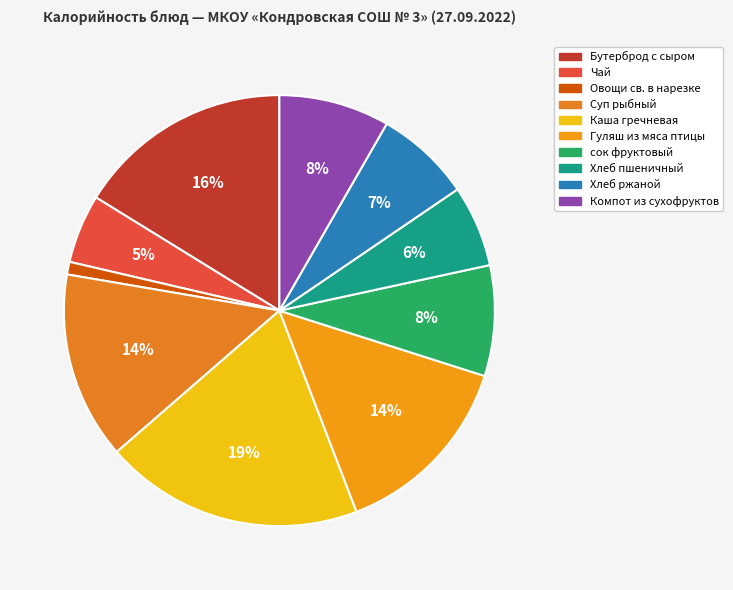

Is it true that Гуляш из мяса птицы is 20% of the pie?

False